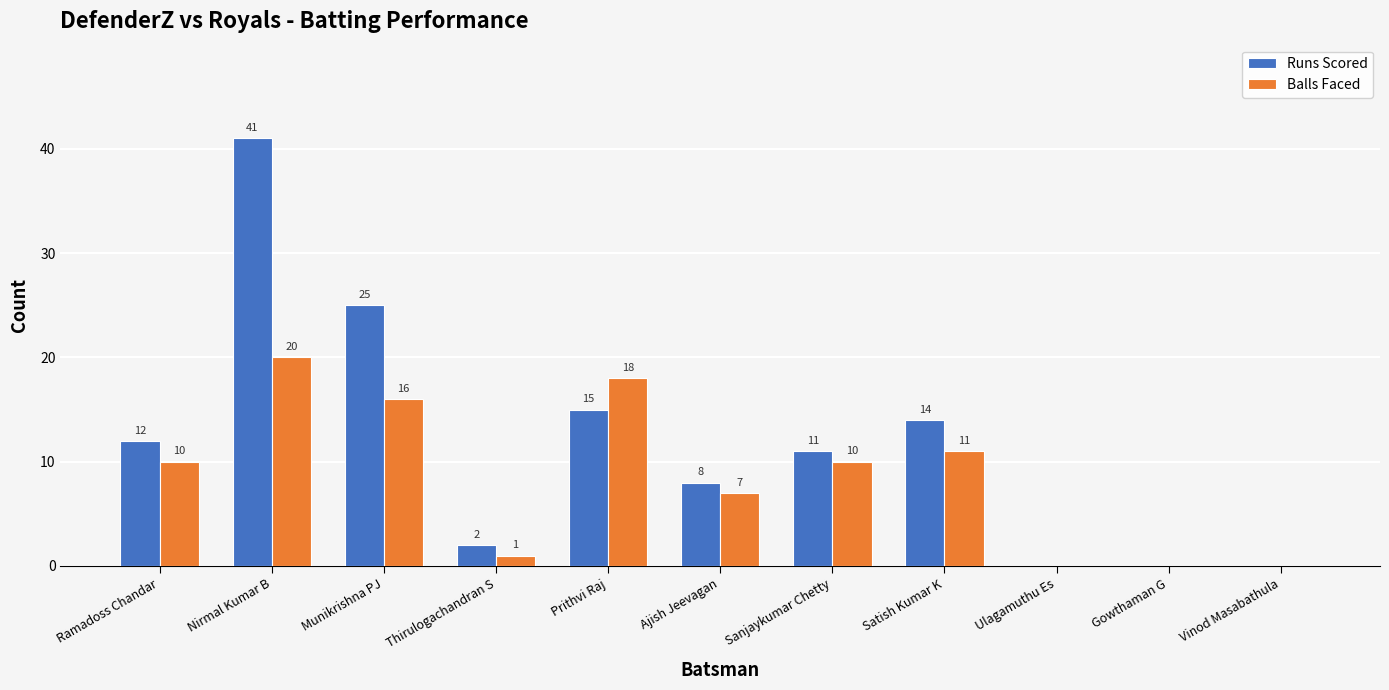

Reading left to right, what are all the values shown in this chart?

Runs Scored: Ramadoss Chandar=12	Nirmal Kumar B=41	Munikrishna PJ=25	Thirulogachandran S=2	Prithvi Raj=15	Ajish Jeevagan=8	Sanjaykumar Chetty=11	Satish Kumar K=14	Ulagamuthu Es=0	Gowthaman G=0	Vinod Masabathula=0
Balls Faced: Ramadoss Chandar=10	Nirmal Kumar B=20	Munikrishna PJ=16	Thirulogachandran S=1	Prithvi Raj=18	Ajish Jeevagan=7	Sanjaykumar Chetty=10	Satish Kumar K=11	Ulagamuthu Es=0	Gowthaman G=0	Vinod Masabathula=0